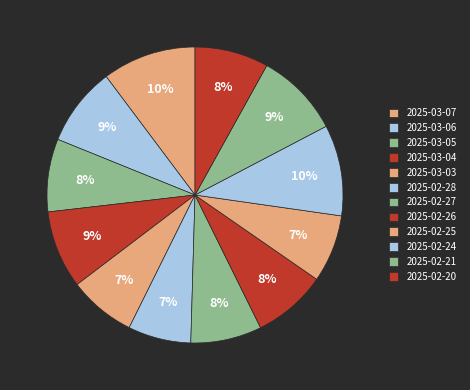

Count the number of slices in the pie.

12